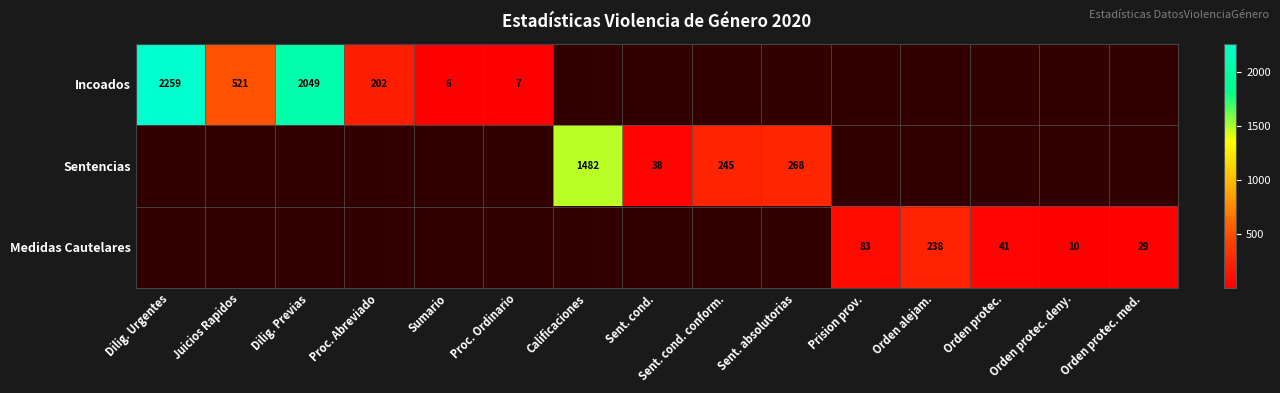

Count the number of categories in the chart.

15